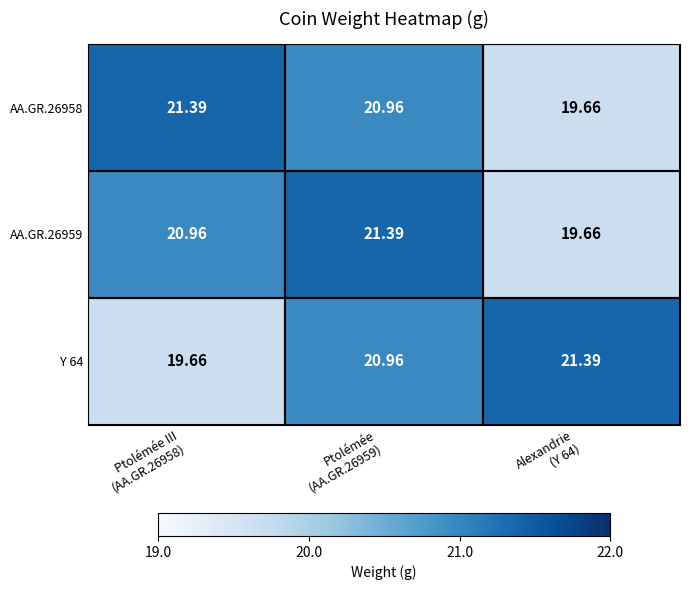

At Ptolémée (AA.GR.26959), list the series in order from smallest to largest.

AA.GR.26958, Y 64, AA.GR.26959